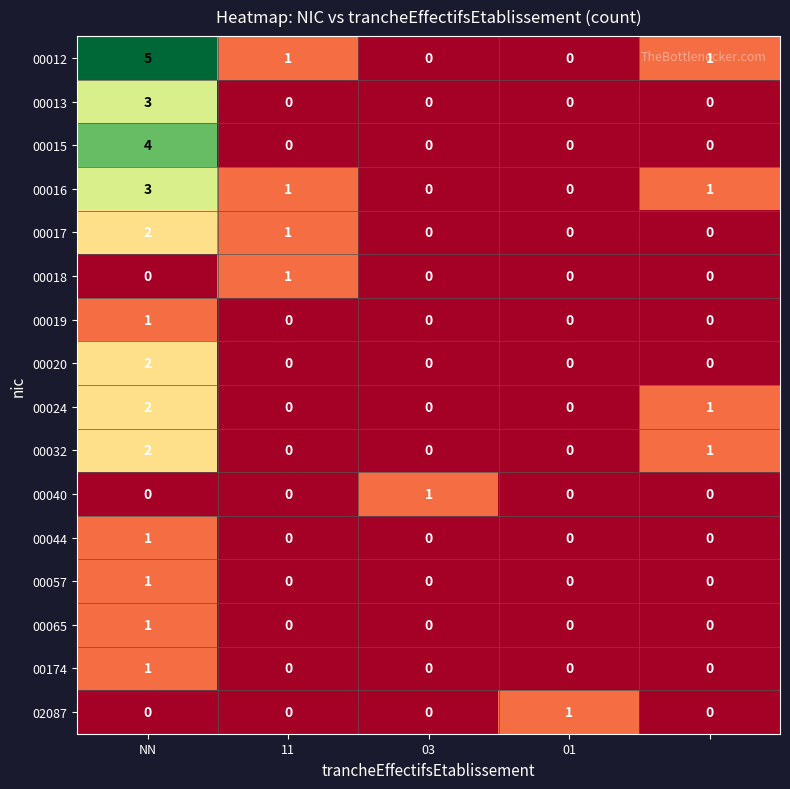

What is the highest value of the 00012 series?

5